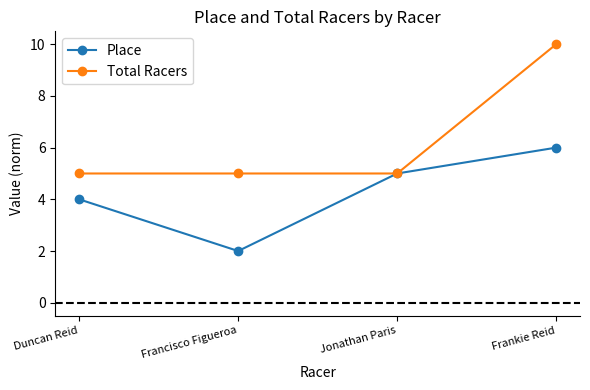

Which category has the highest value across all series?

Frankie Reid